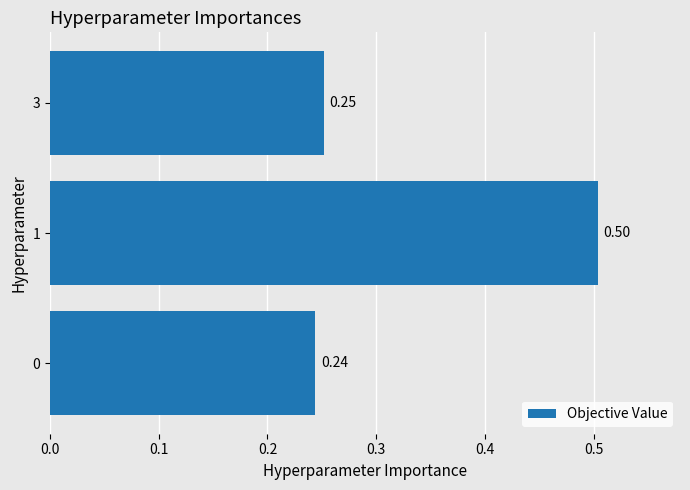

Which has a higher value, 0 or 3?

3